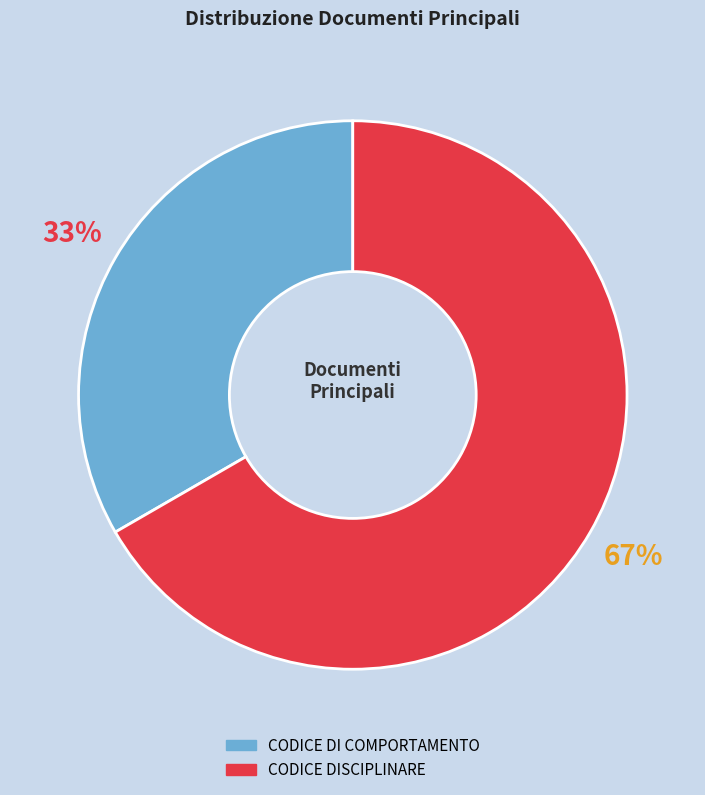

Is it true that CODICE DISCIPLINARE is 59% of the pie?

False